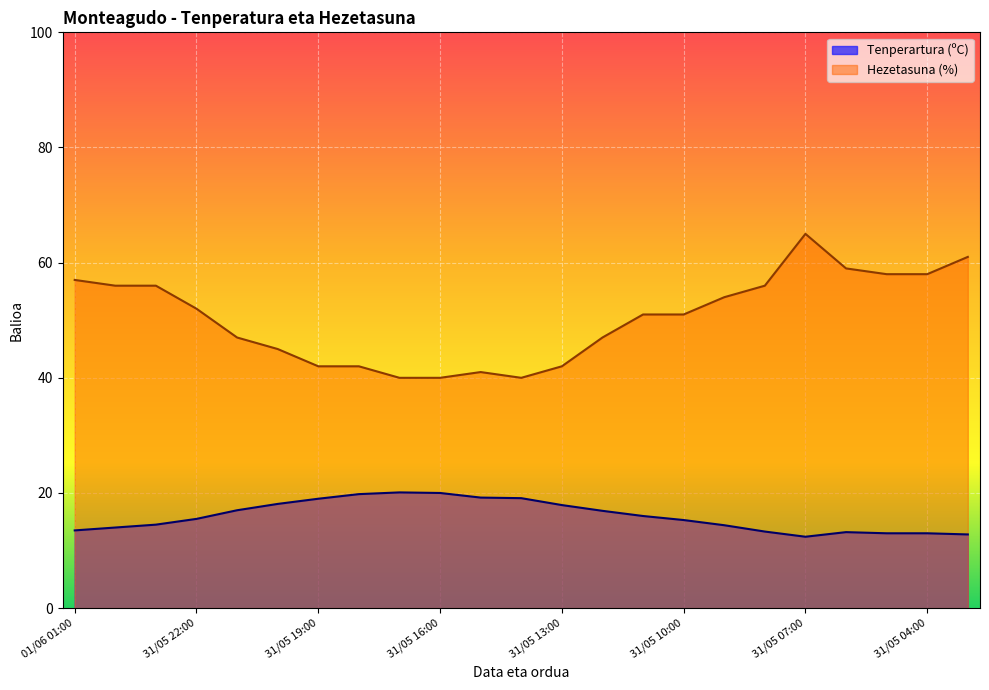

Rank the series by their average value, from highest to lowest.

Hezetasuna (%), Tenperartura (ºC)